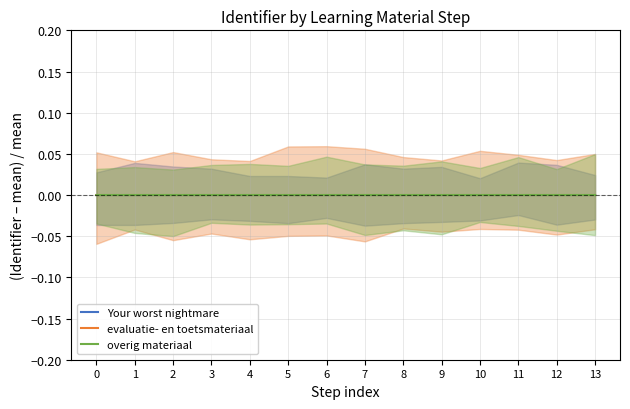

Which series changed the most between 2 and 13?

Your worst nightmare